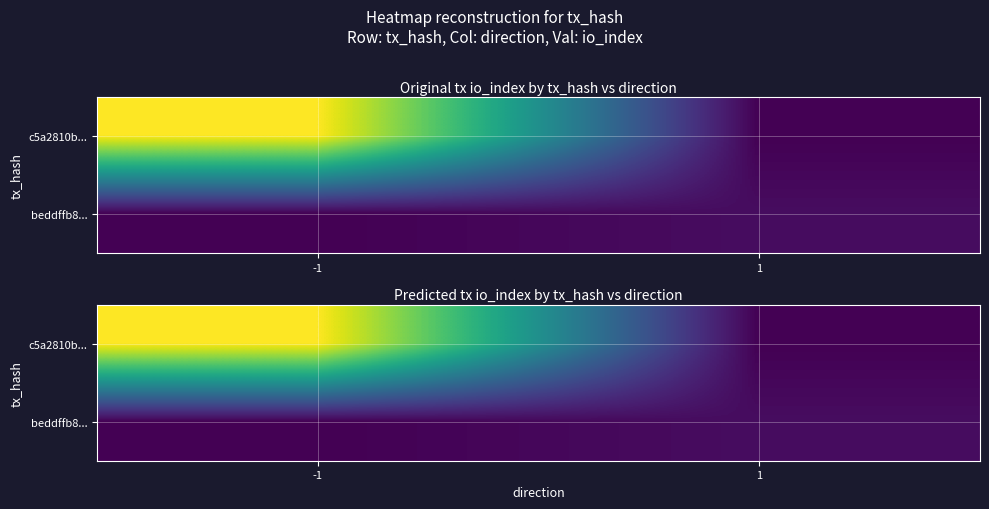

How many data points in beddffb8... are less than 10?

1